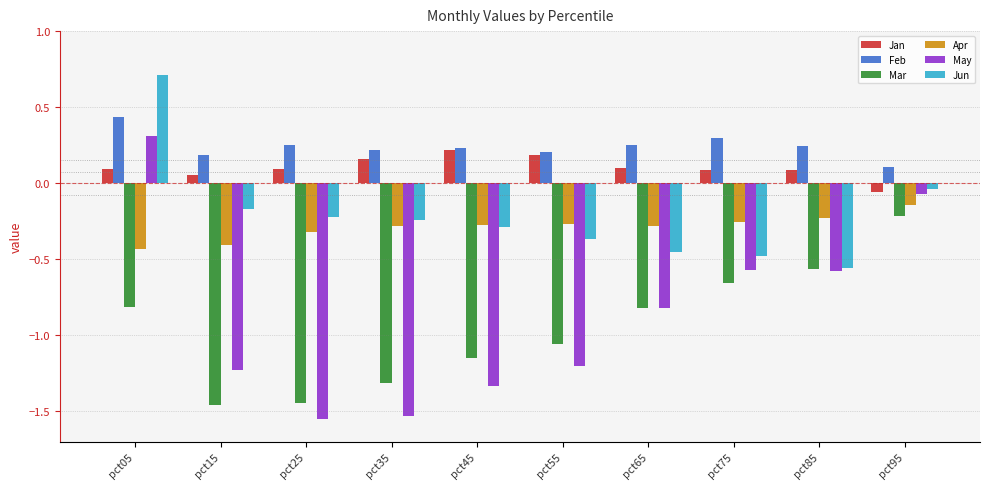

What is the maximum value shown in the chart?

0.7